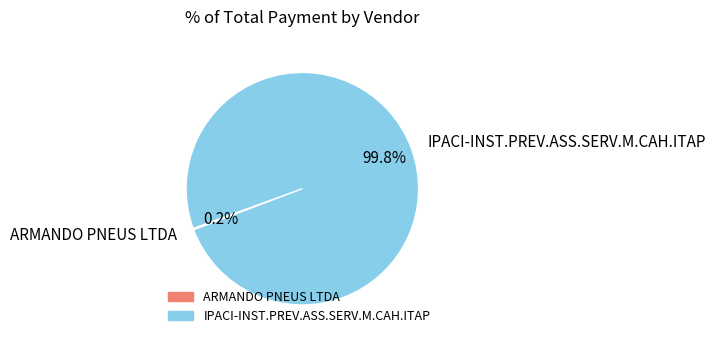

Is IPACI-INST.PREV.ASS.SERV.M.CAH.ITAP the majority of the pie?

Yes